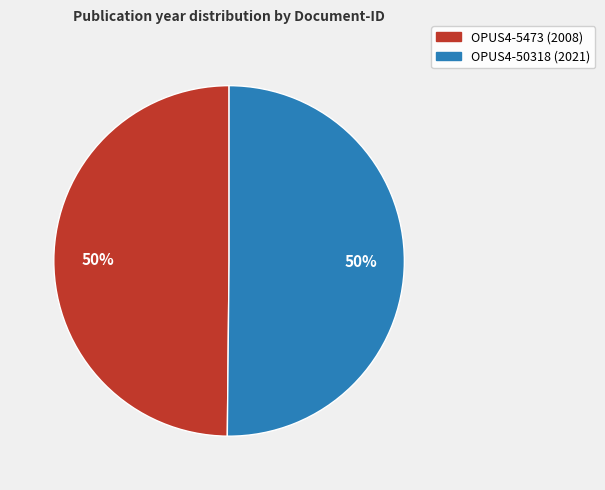

To the nearest percent, what portion does OPUS4-5473 represent?

50%